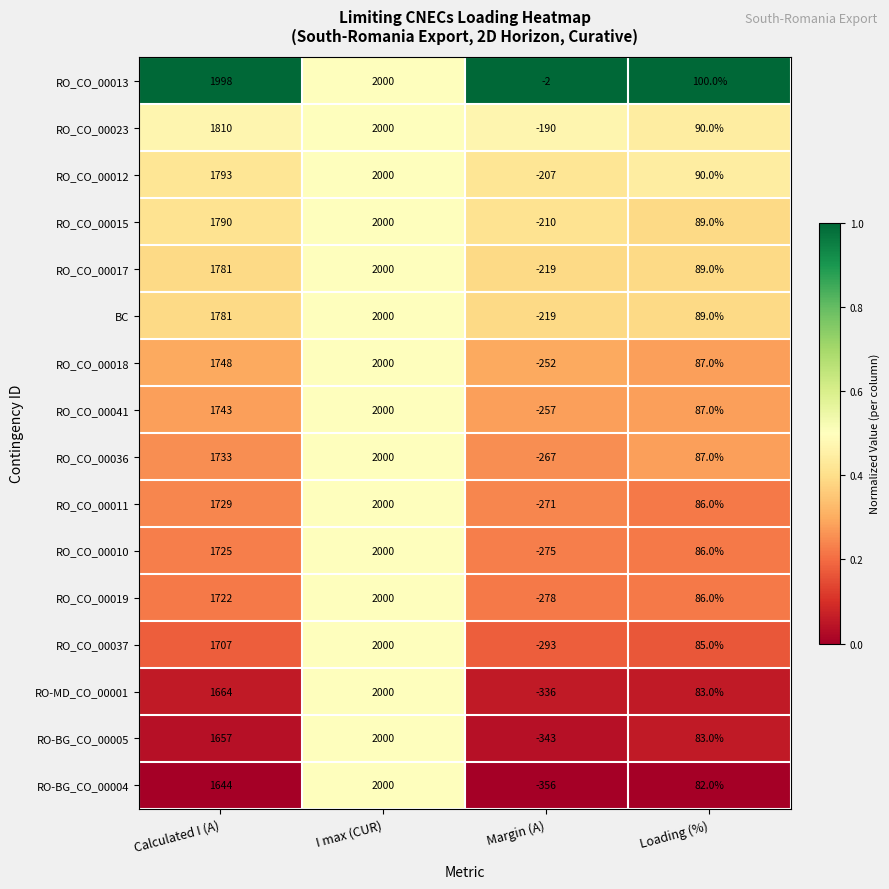

What is the difference between the highest and lowest values at Margin (A)?

354